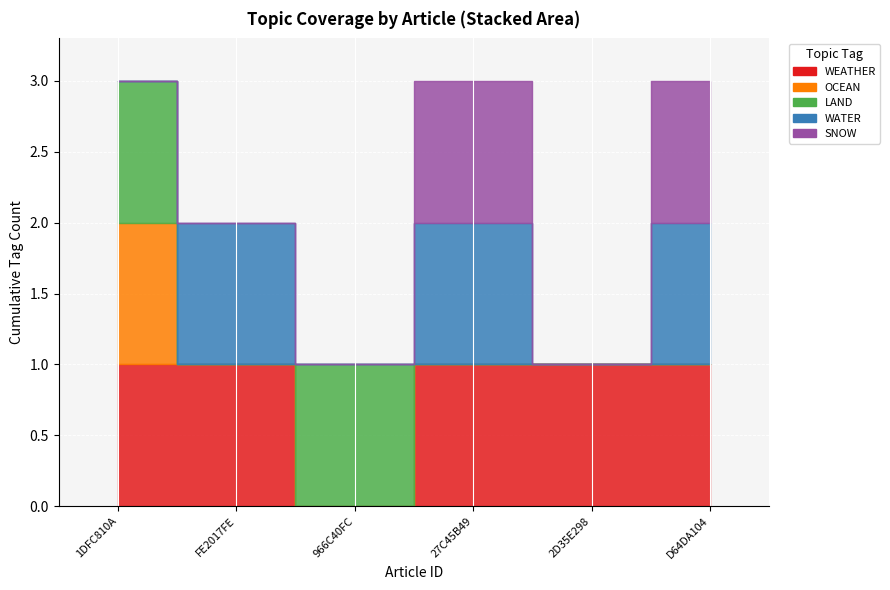

What is the difference between the maximum and minimum values in the LAND series?

1